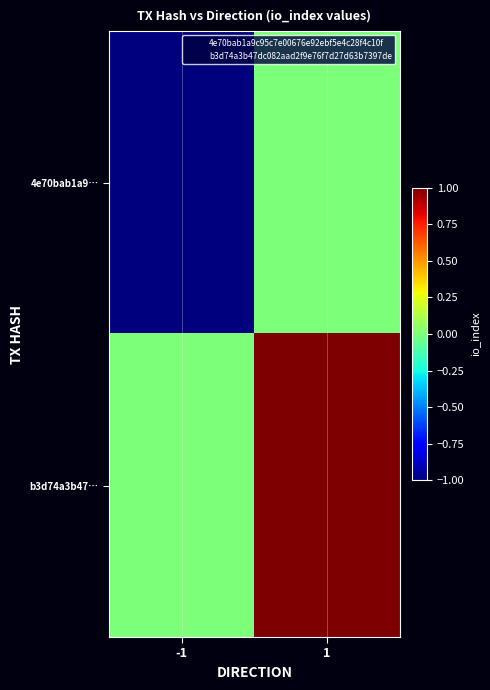

Which series has the largest total across all categories?

b3d74a3b47…